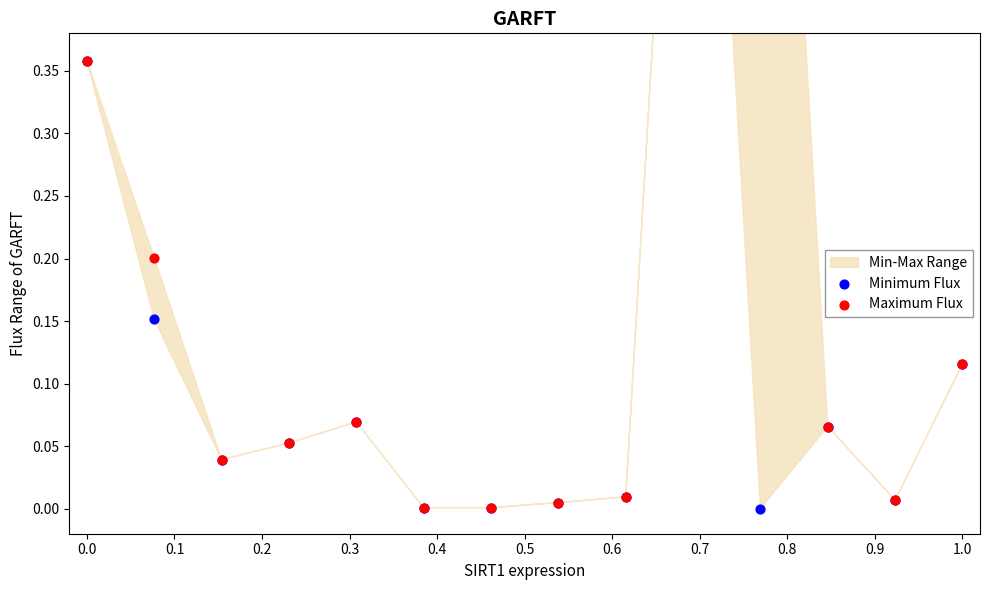

Which series has the largest total across all categories?

Maximum Flux